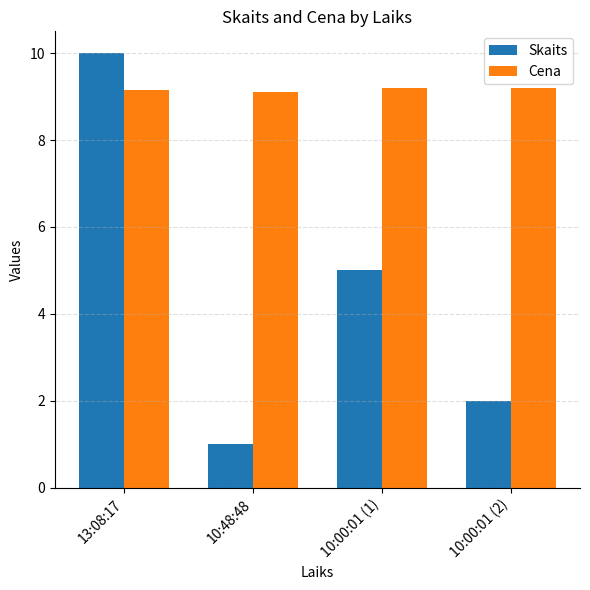

Which series changed the most between 13:08:17 and 10:00:01 (1)?

Skaits